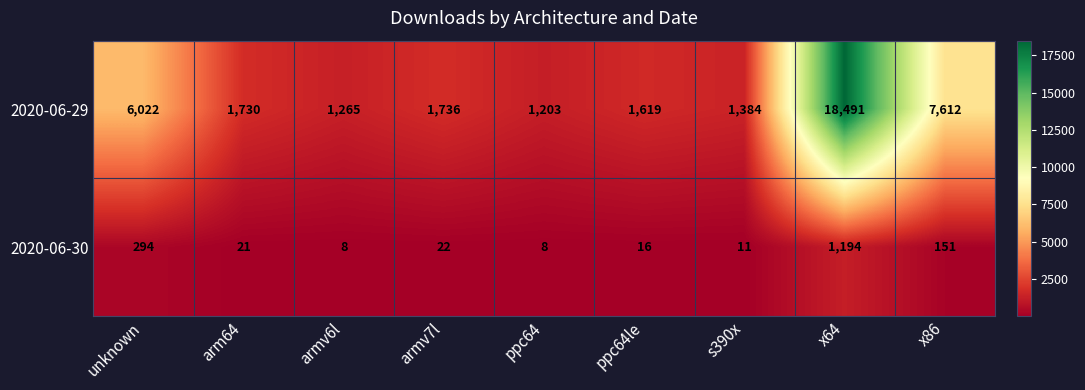

Reading right to left, transcribe all the data shown in this chart.

2020-06-29: x86=7612	x64=18491	s390x=1384	ppc64le=1619	ppc64=1203	armv7l=1736	armv6l=1265	arm64=1730	unknown=6022
2020-06-30: x86=151	x64=1194	s390x=11	ppc64le=16	ppc64=8	armv7l=22	armv6l=8	arm64=21	unknown=294